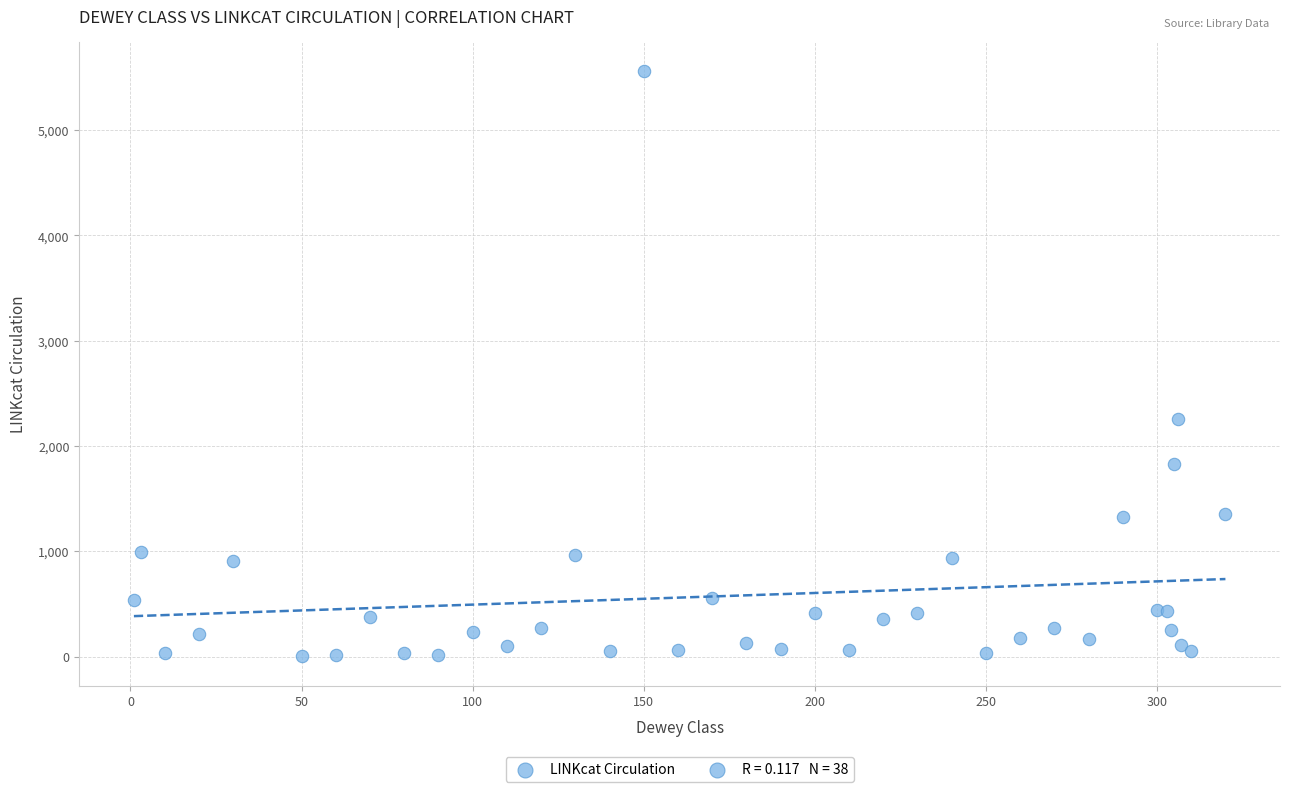

What Y value in the scatter plot is closest to 2783?

2256